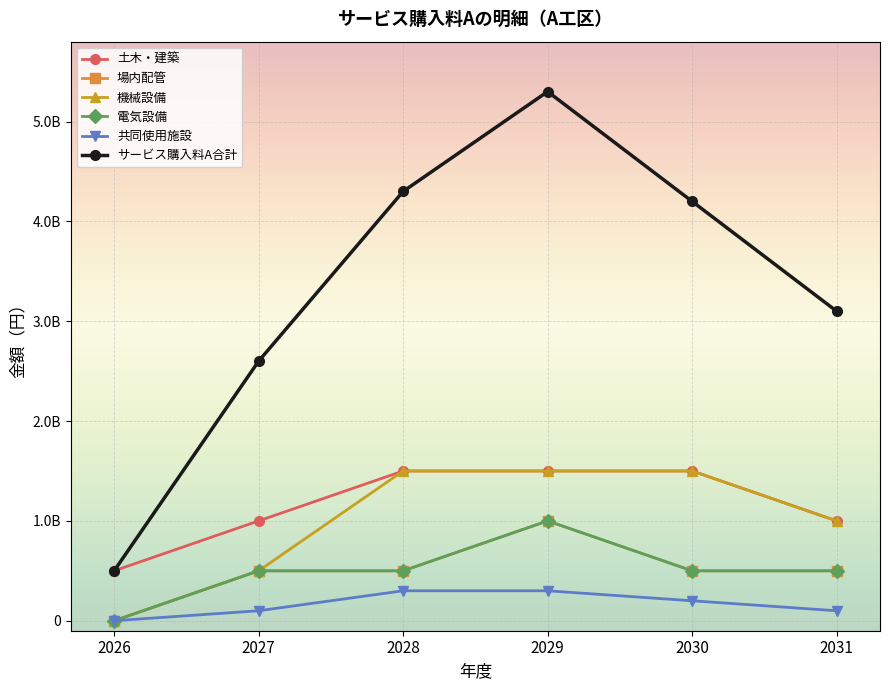

Reading right to left, transcribe all the data shown in this chart.

土木・建築: 1000000000	1500000000	1500000000	1500000000	1000000000	500000000
場内配管: 500000000	500000000	1000000000	500000000	500000000	0
機械設備: 1000000000	1500000000	1500000000	1500000000	500000000	0
電気設備: 500000000	500000000	1000000000	500000000	500000000	0
共同使用施設: 100000000	200000000	300000000	300000000	100000000	0
サービス購入料A合計: 3100000000	4200000000	5300000000	4300000000	2600000000	500000000